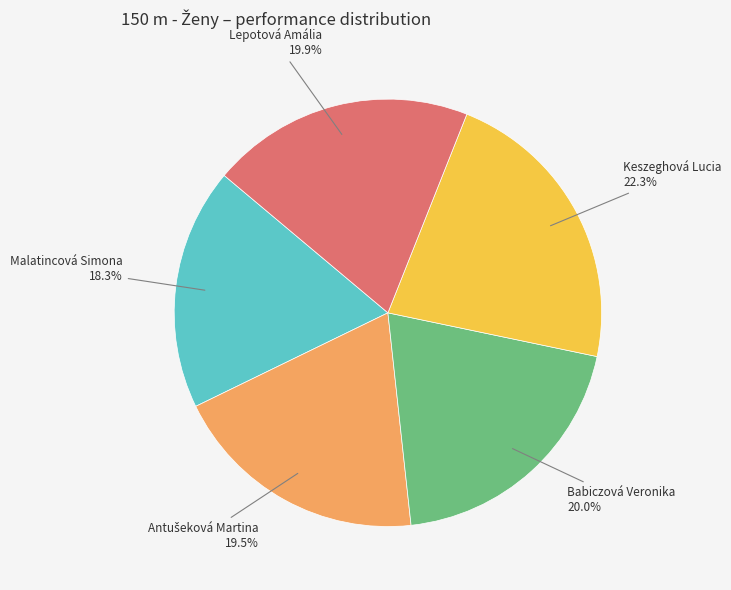

Is there any slice that represents more than half of the pie?

No